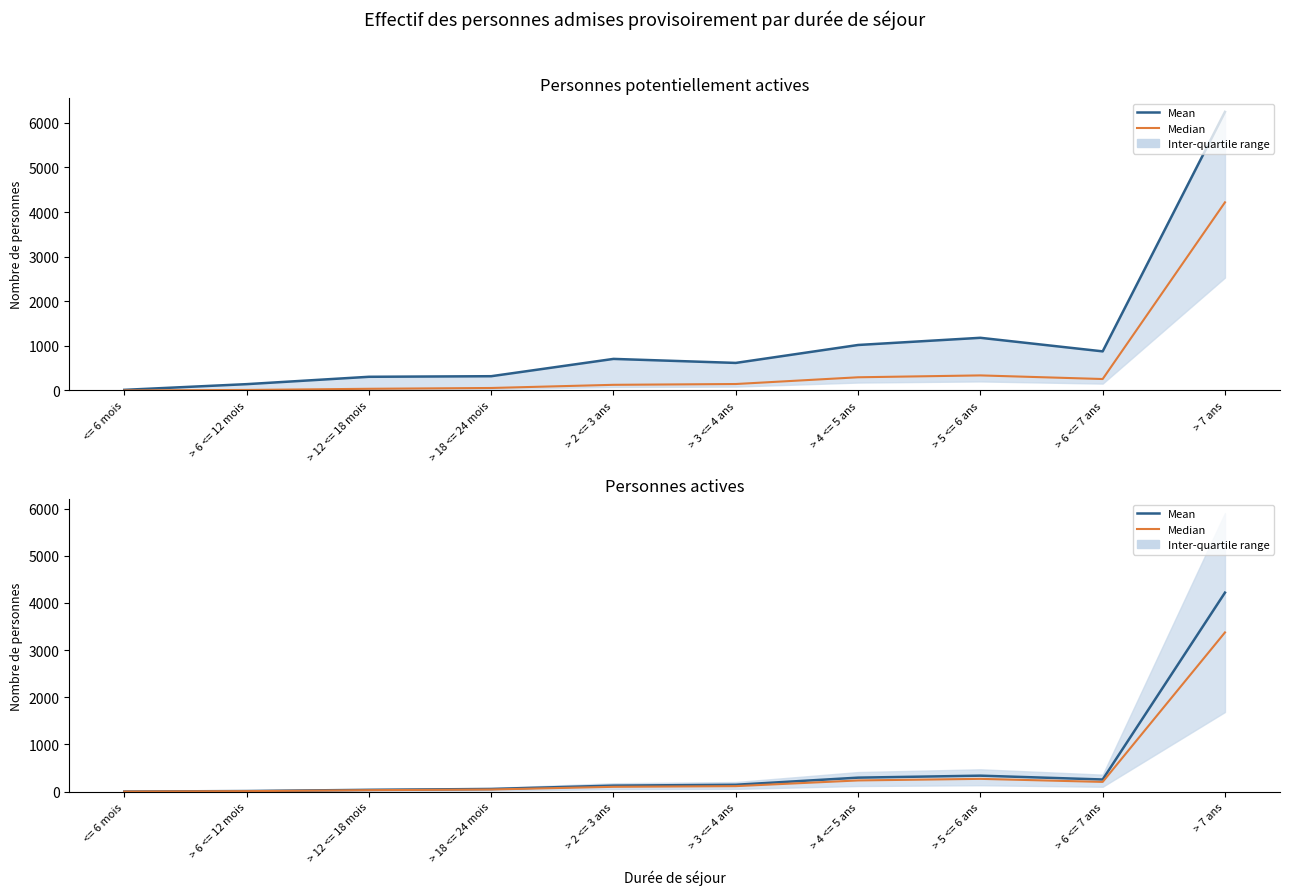

What is the total value across all series at > 6 <= 7 ans?

462.6